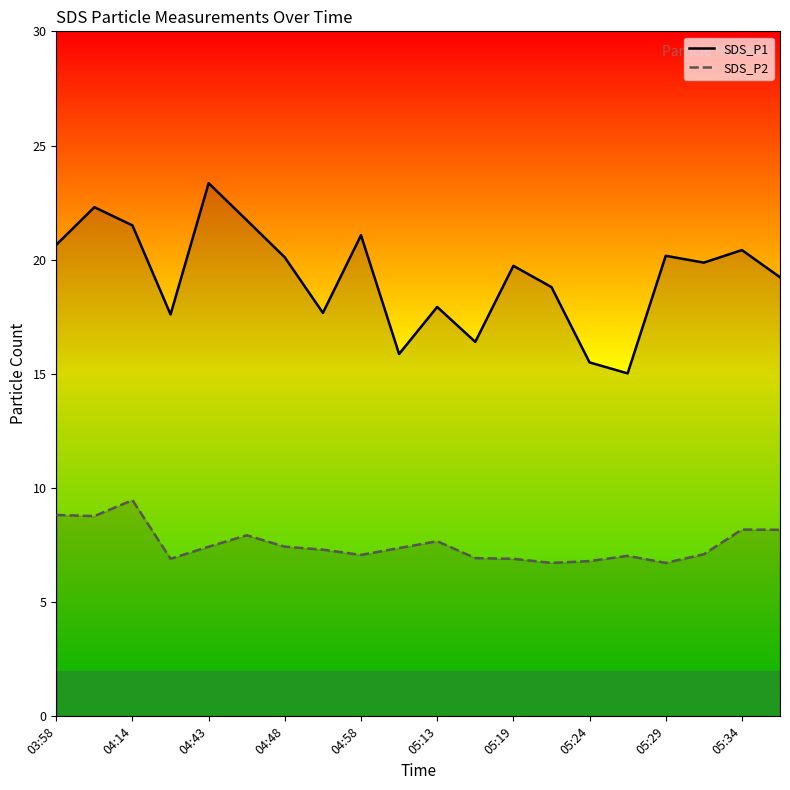

Which series has the largest range (max minus min)?

SDS_P1